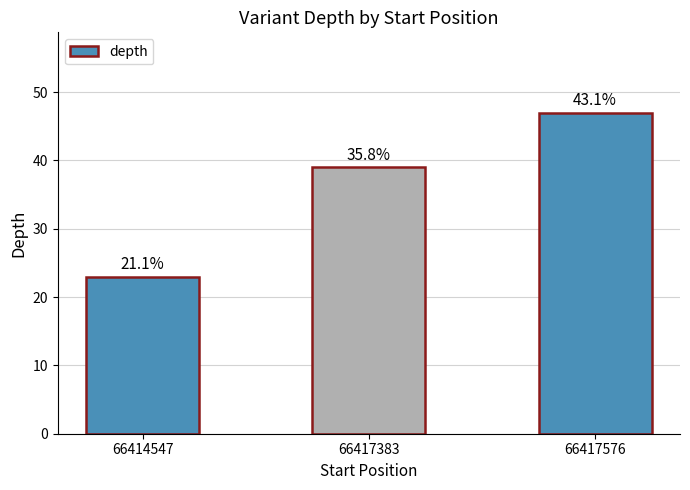

Does the chart contain any negative values?

No